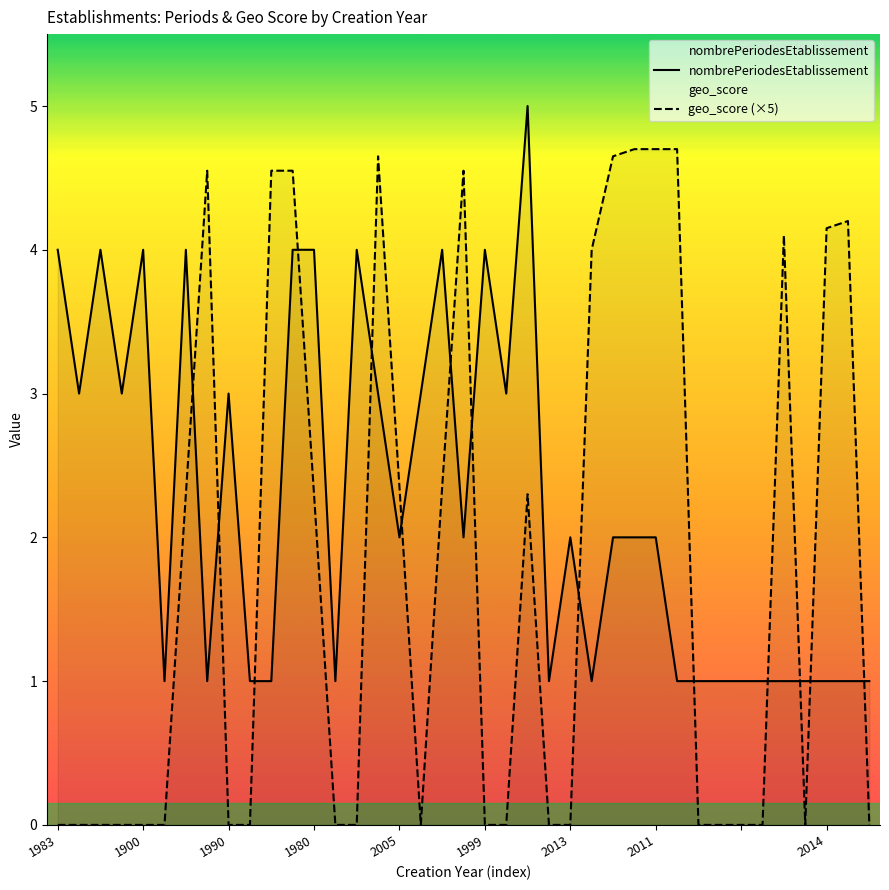

After their last crossing, which series has the higher values: nombrePeriodesEtablissement or geo_score (×5)?

nombrePeriodesEtablissement